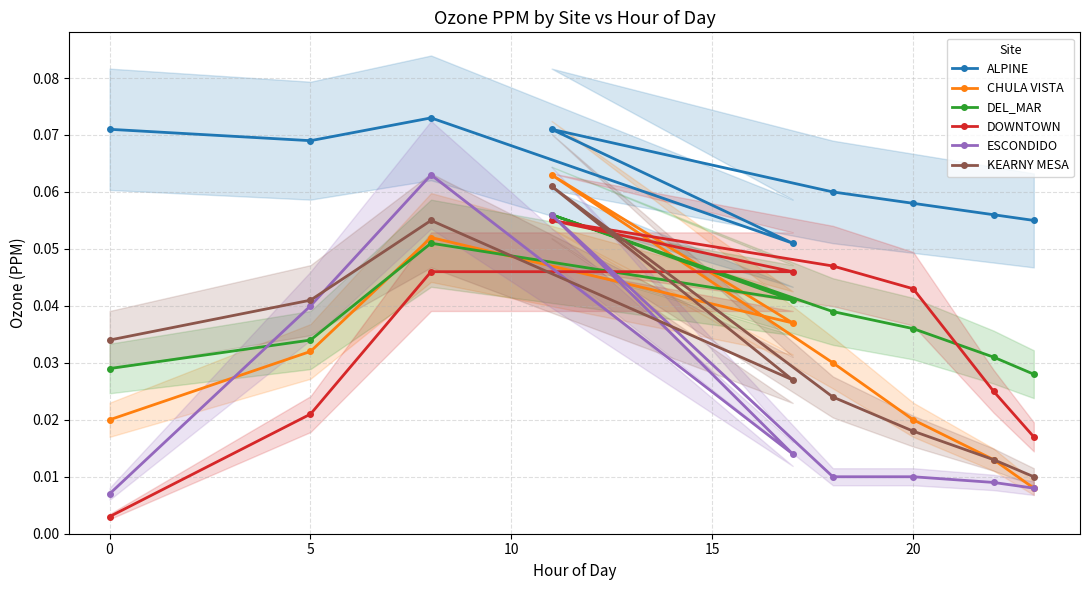

What is the difference between the maximum and minimum values in the DOWNTOWN series?

0.1